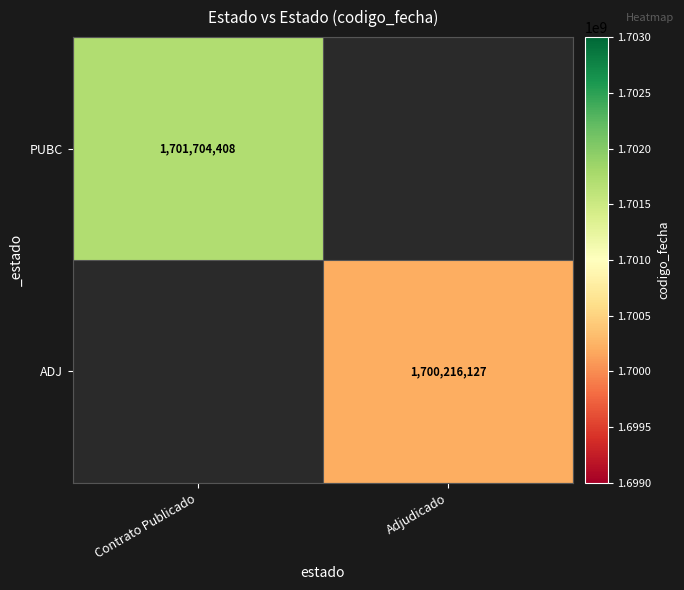

The PUBC series shows 1701704408 at Contrato Publicado. True or false?

True